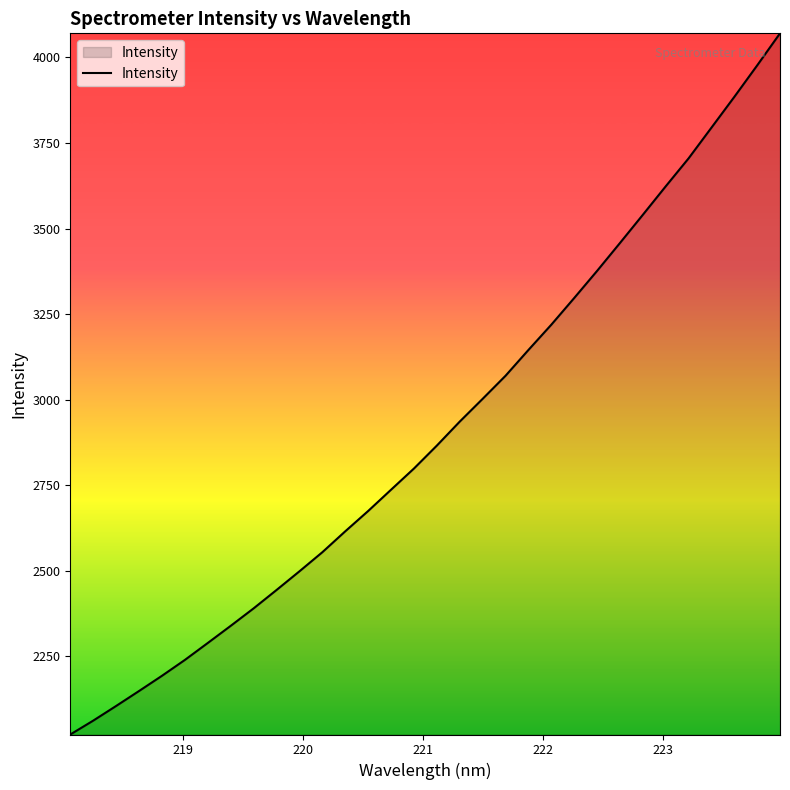

What is the maximum value shown in the chart?

4070.6